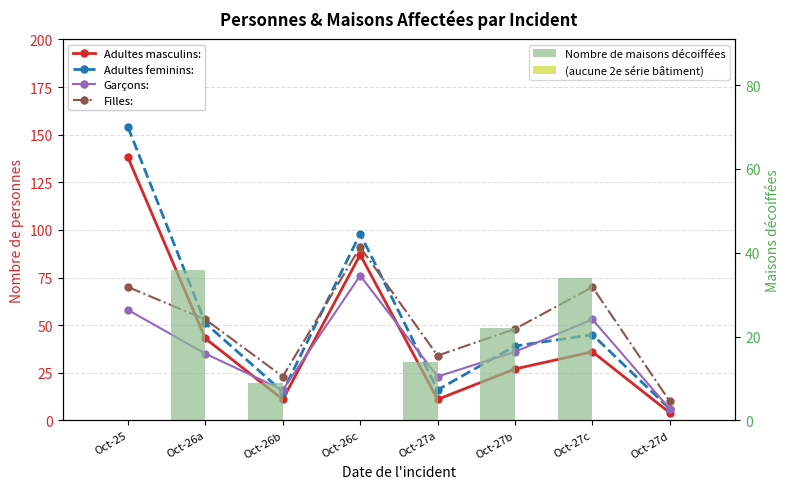

Which series has the widest spread of values?

Adultes feminins: